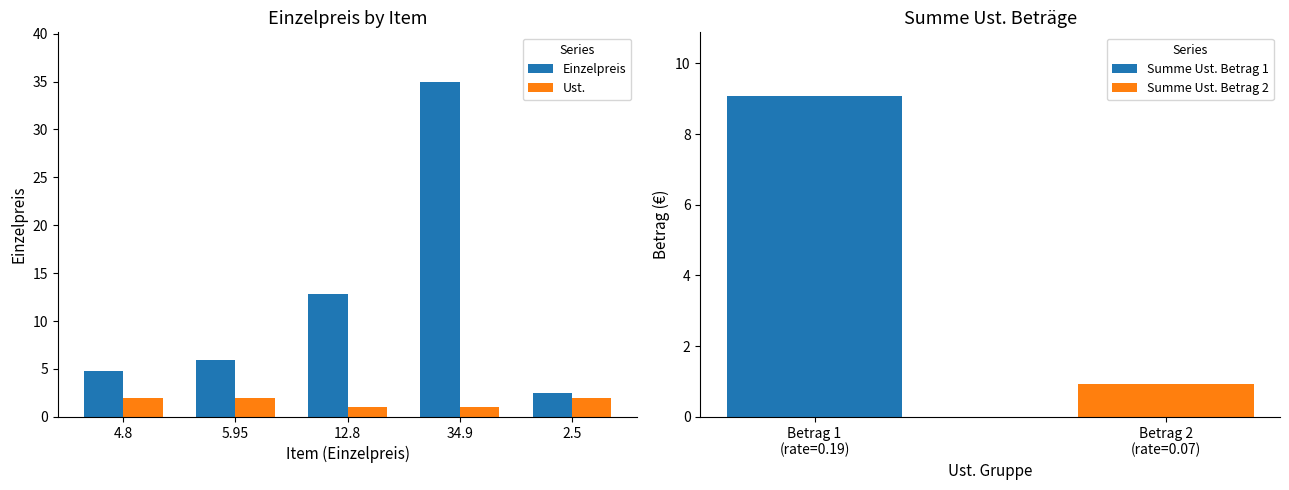

What is the sum of all Ust. values?

8.0